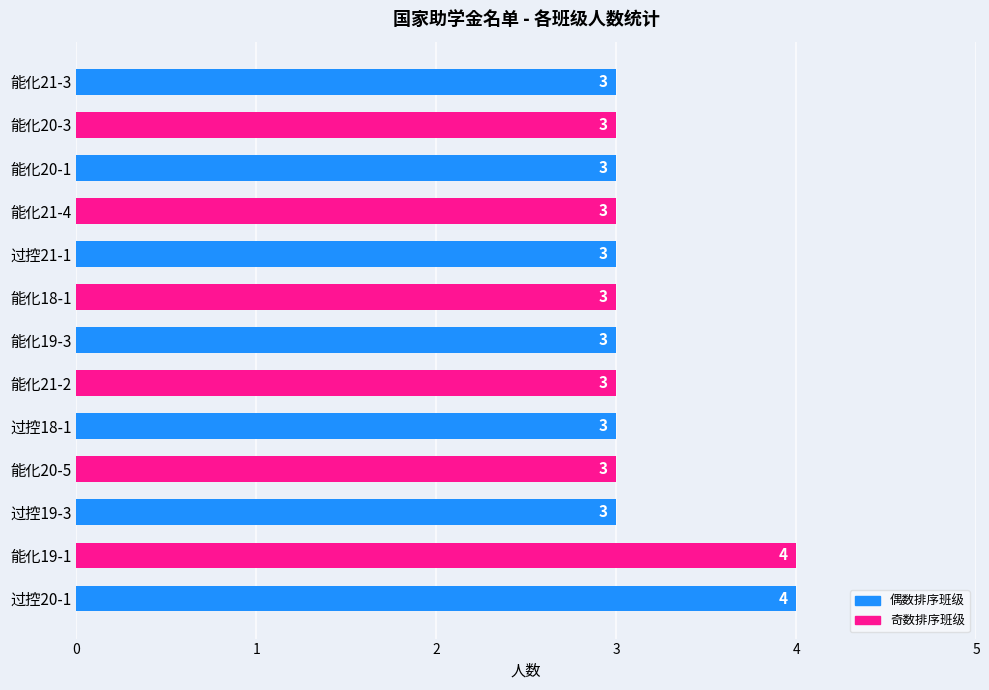

Reading bottom to top, extract all data points from this chart.

4	4	3	3	3	3	3	3	3	3	3	3	3